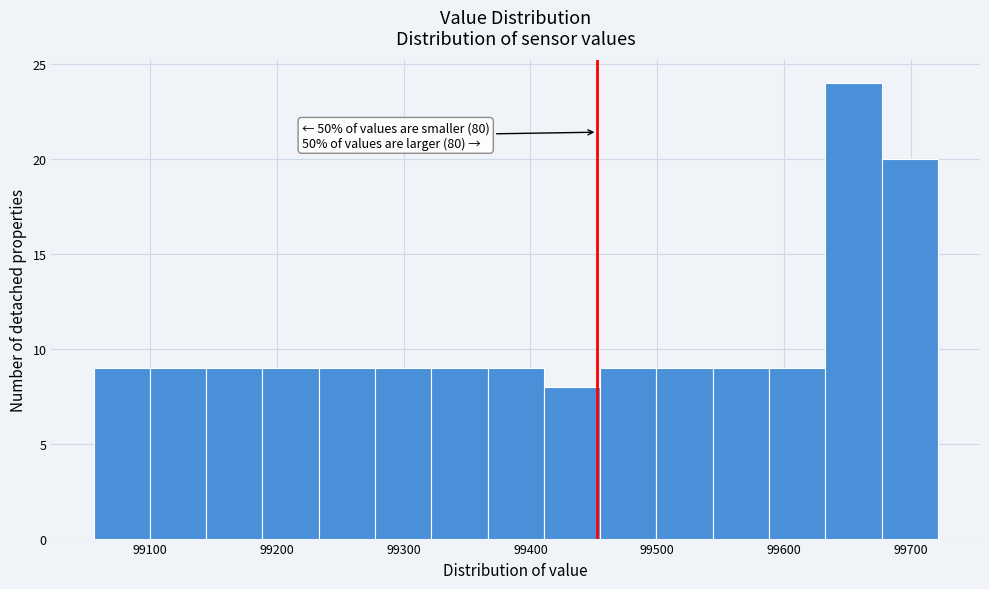

Over which range of the x-axis is the bar tallest?

99630 to 99680